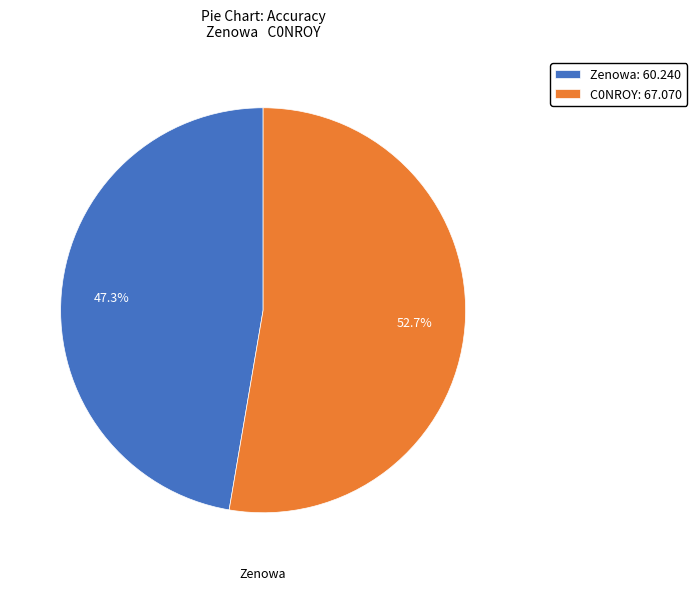

Is there a majority slice in this chart?

Yes